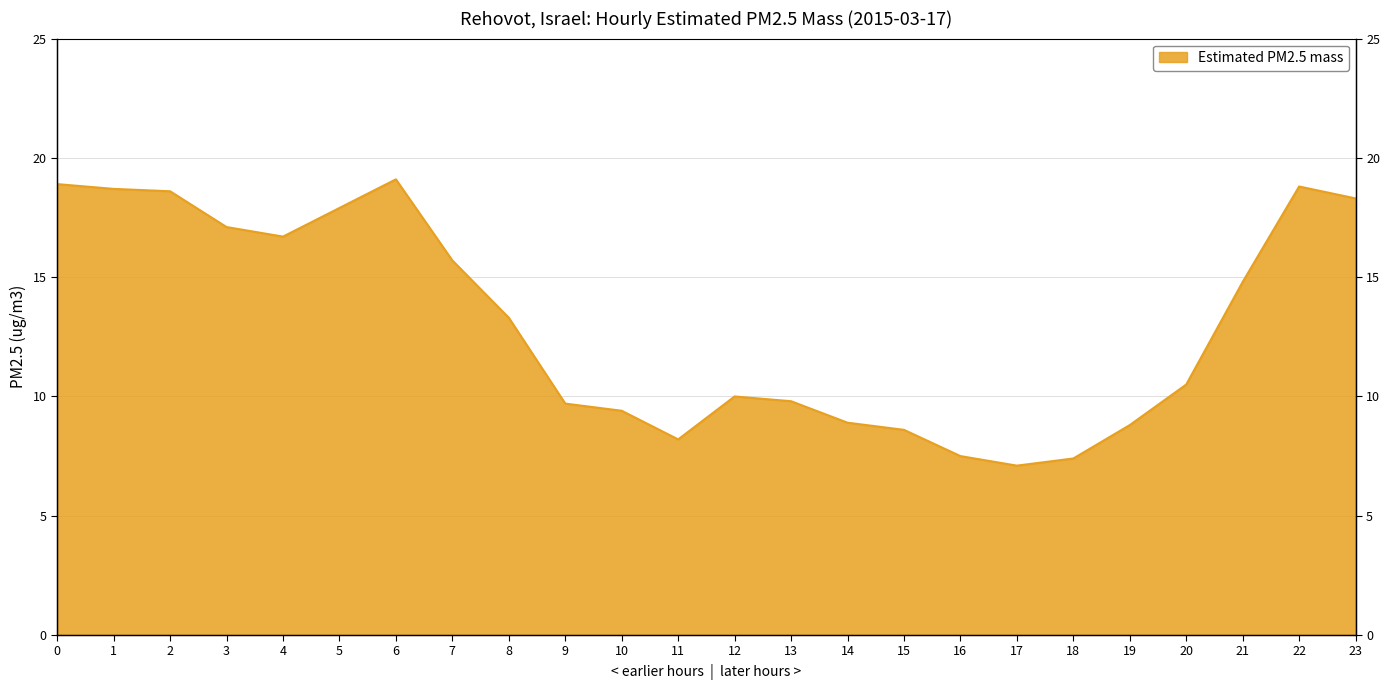

Rank the categories by value from lowest to highest.

17, 18, 16, 11, 15, 19, 14, 10, 9, 13, 12, 20, 8, 21, 7, 4, 3, 5, 23, 2, 1, 22, 0, 6